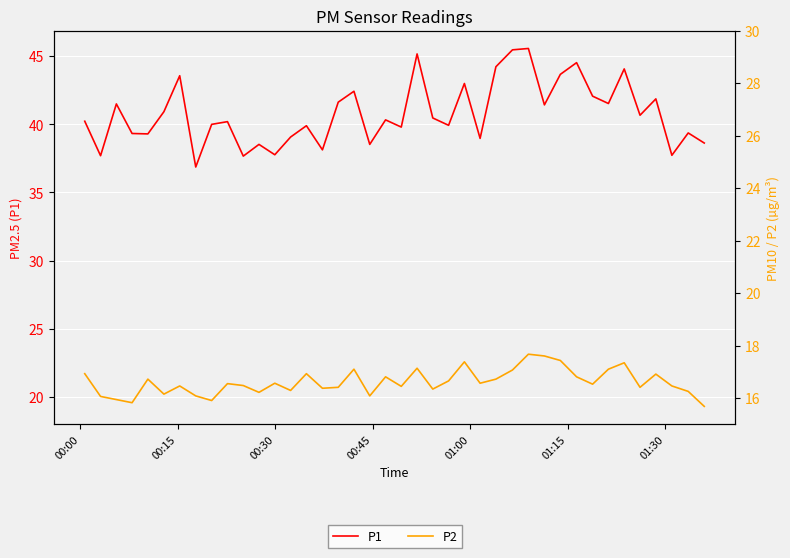

Rank the series by their average value, from highest to lowest.

P1, P2